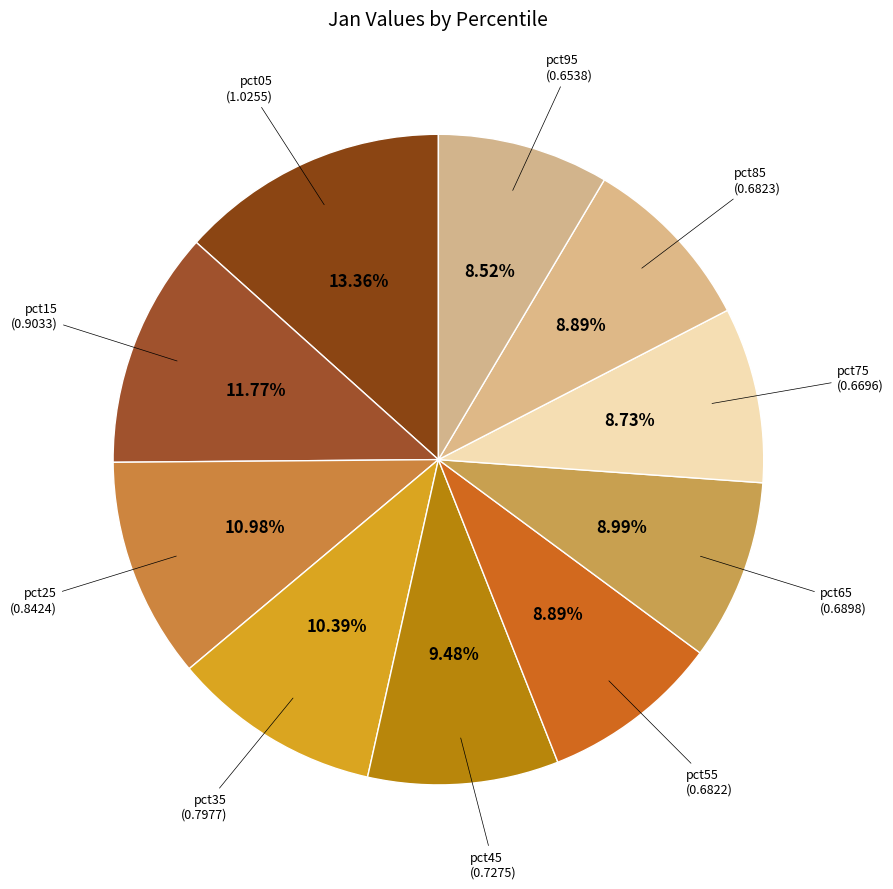

How many segments does this pie chart have?

10